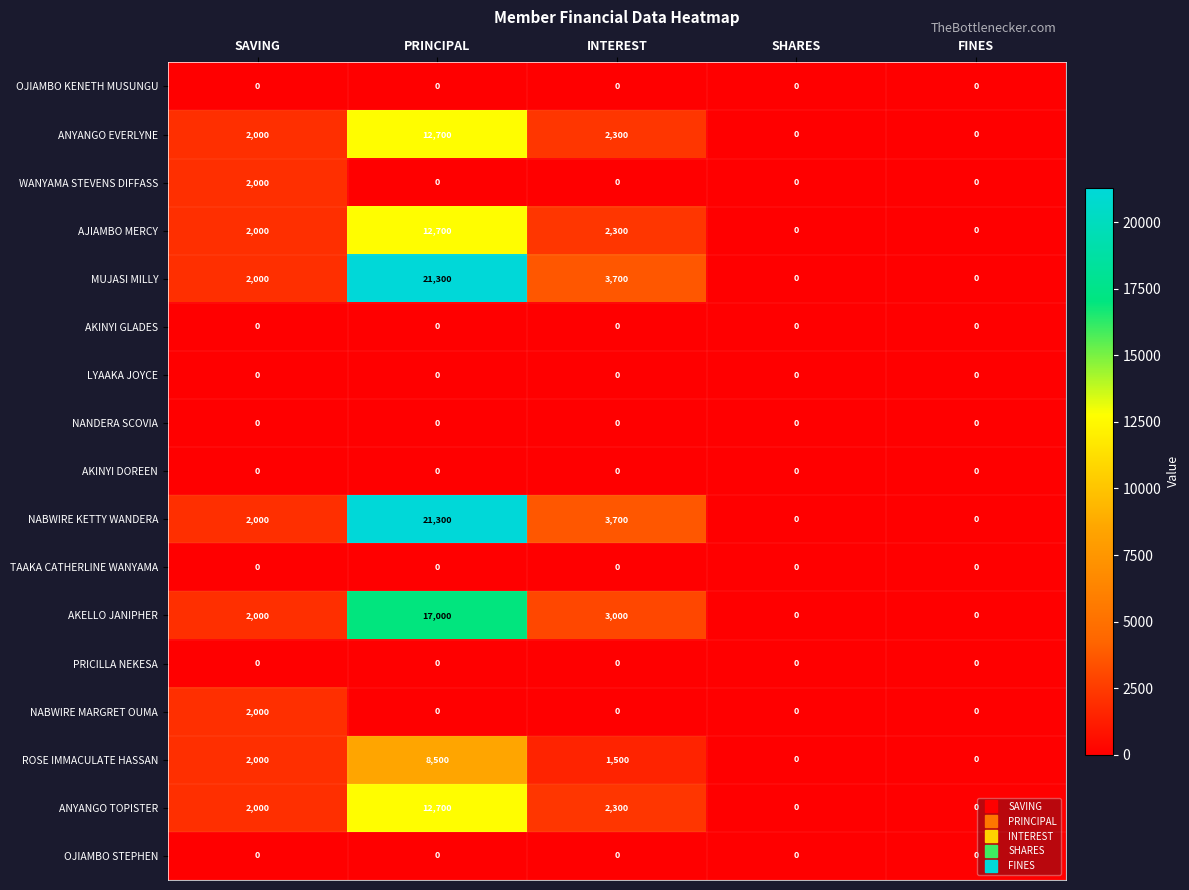

What is the maximum value for MUJASI MILLY?

21300